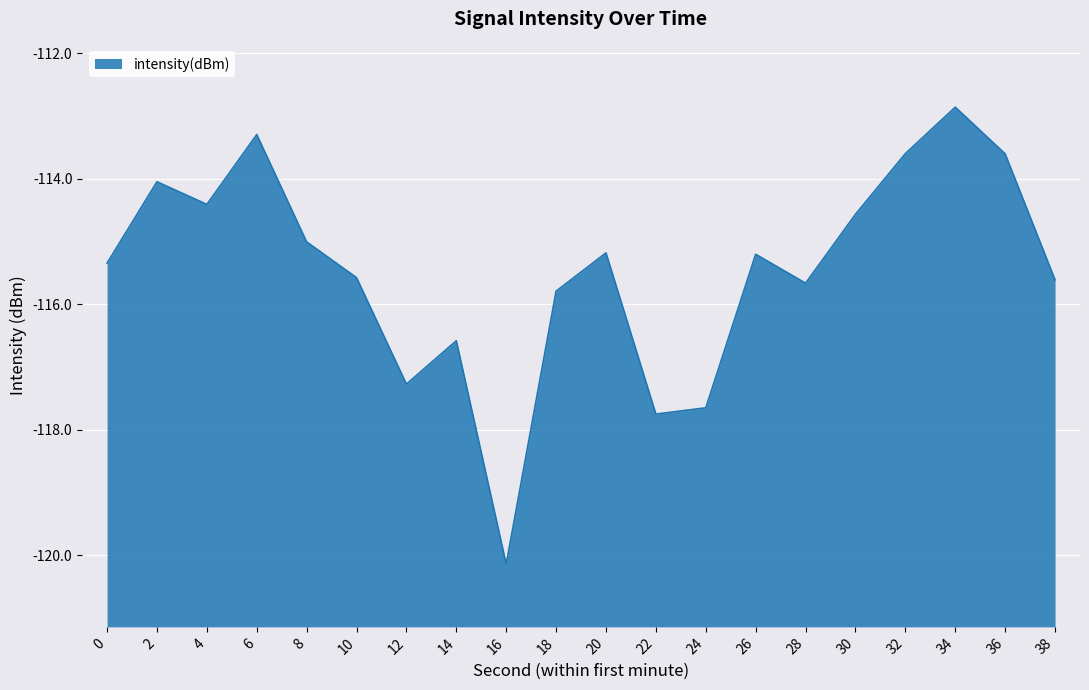

Between 18 and 36, which is larger?

36